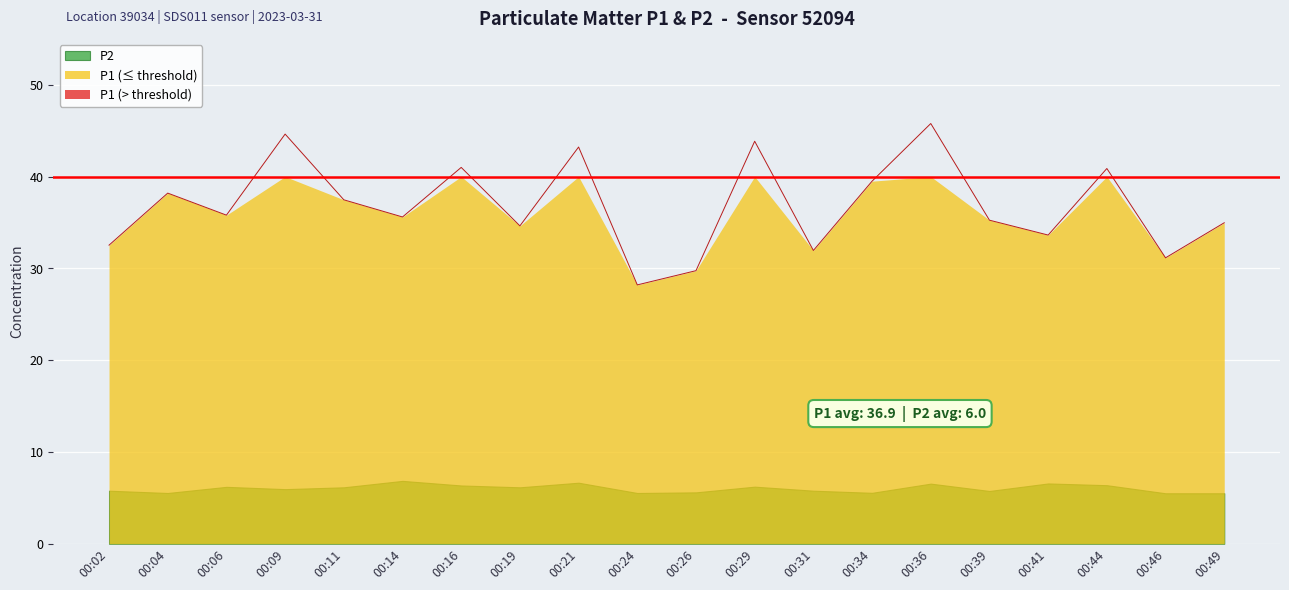

Where is the first local minimum?

00:06